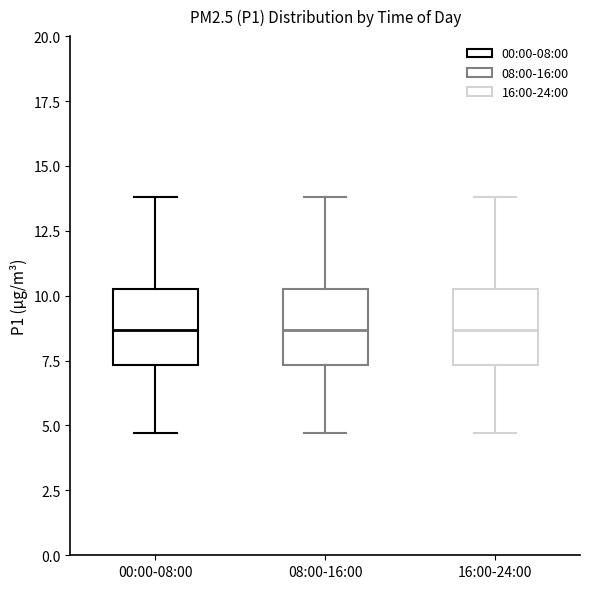

Reading left to right, read every box against the y-axis: the position of its median line, the range the box covers, and the ends of its whiskers. The values are not printed on the chart, so give them approximately, as read against the axis.

00:00-08:00: median 8.5, box 7.5 to 10.5, whiskers 4.5 to 14.0
08:00-16:00: median 8.5, box 7.5 to 10.5, whiskers 4.5 to 14.0
16:00-24:00: median 8.5, box 7.5 to 10.5, whiskers 4.5 to 14.0